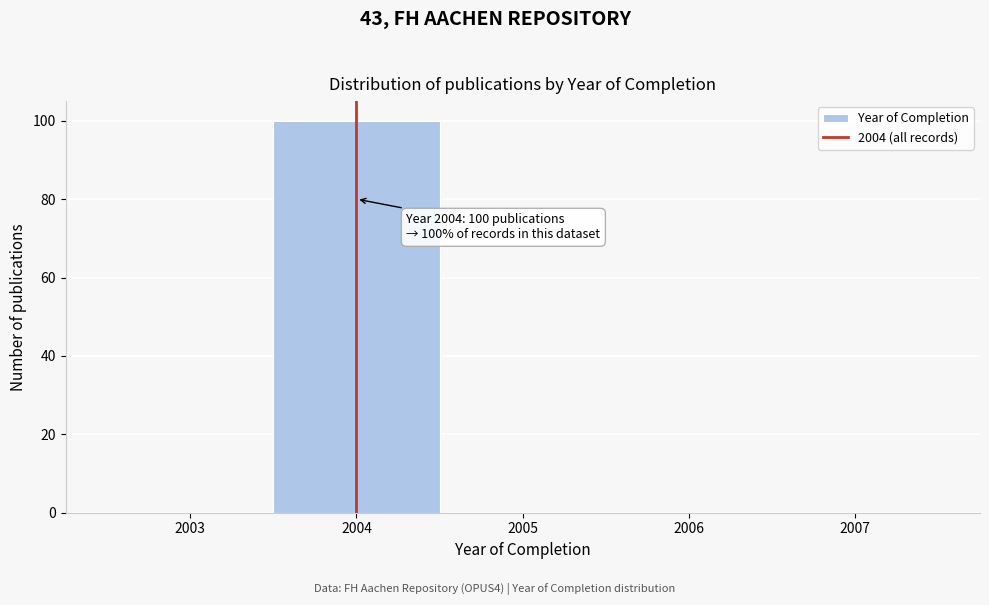

Which range on the x-axis has the tallest bar?

2003.5 to 2004.5